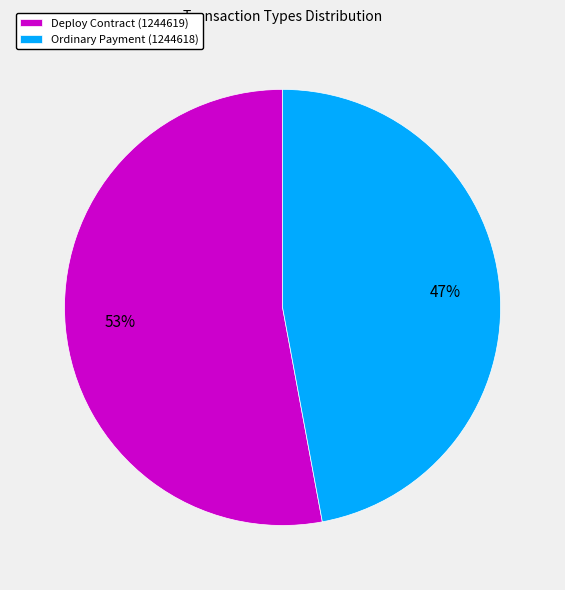

Do Deploy Contract (1244619) and Ordinary Payment (1244618) together represent more than half of the pie?

Yes